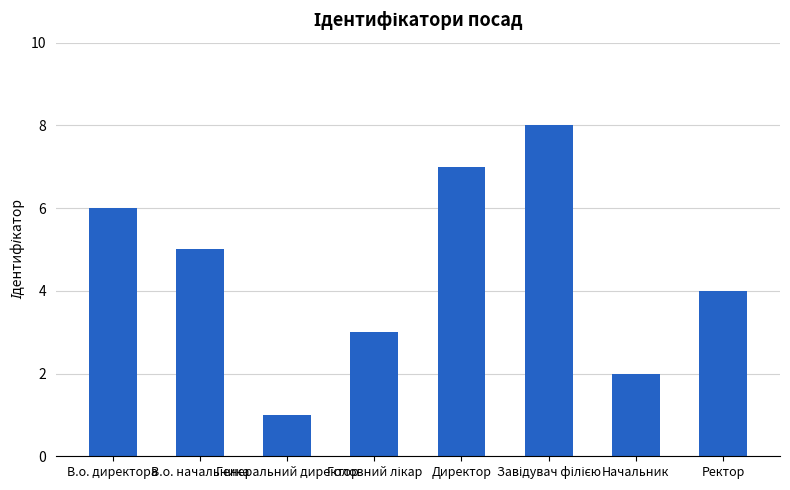

What is the greatest value displayed?

8